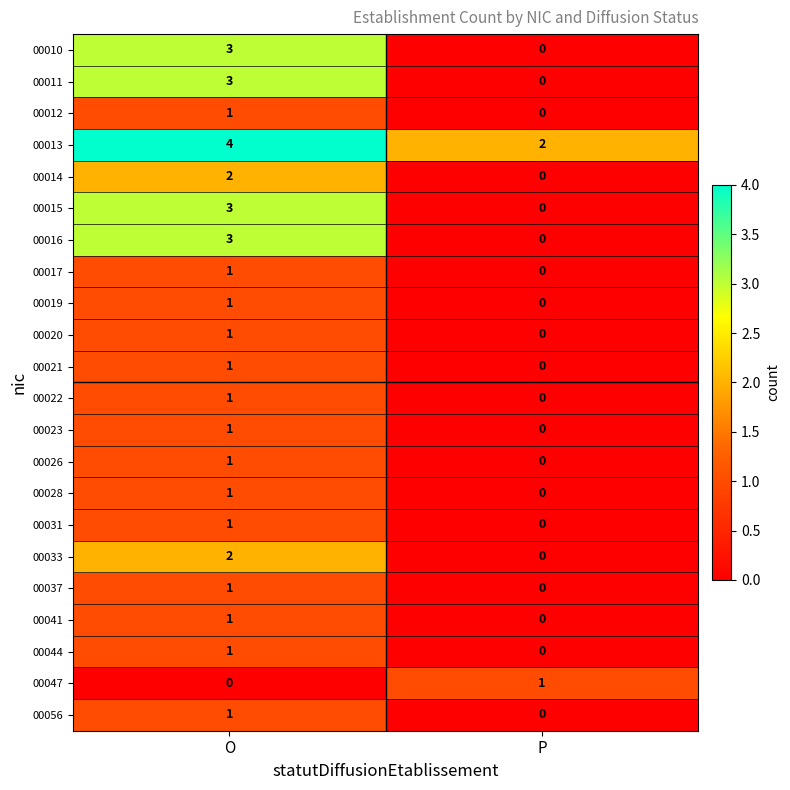

Which series has the largest total across all categories?

00013